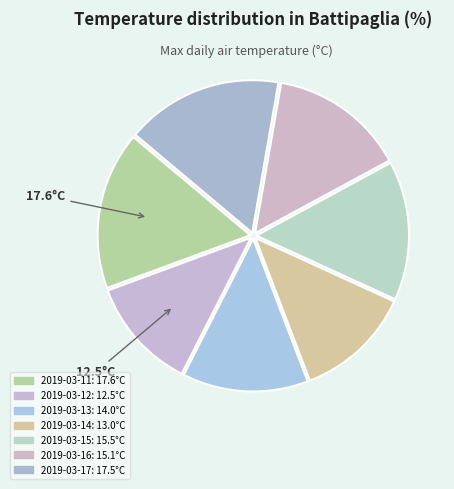

How many slices are in this pie chart?

7